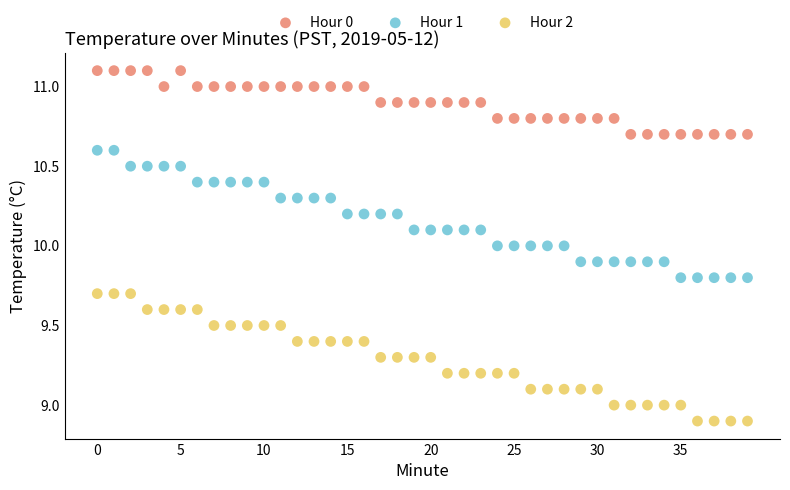

Across all data points, what is the range of Y values (max minus min)?

2.2